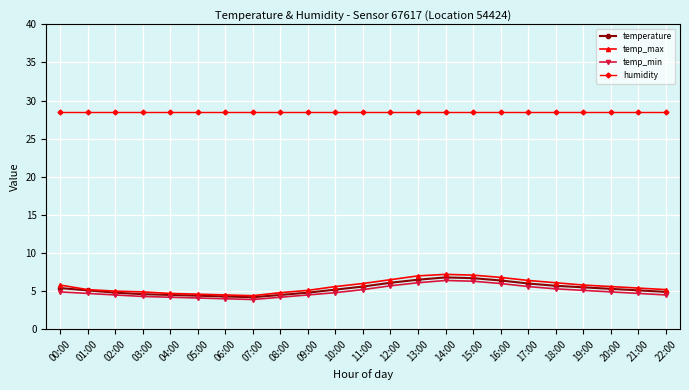

At 14:00, list the series in order from largest to smallest.

humidity, temp_max, temperature, temp_min